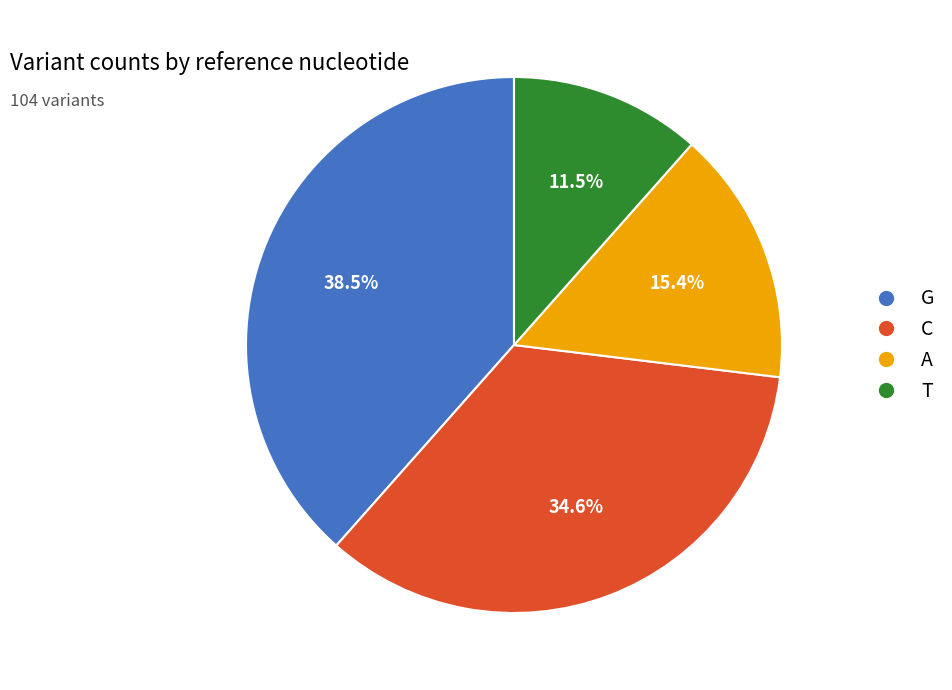

Rank the categories by value from highest to lowest.

G, C, A, T